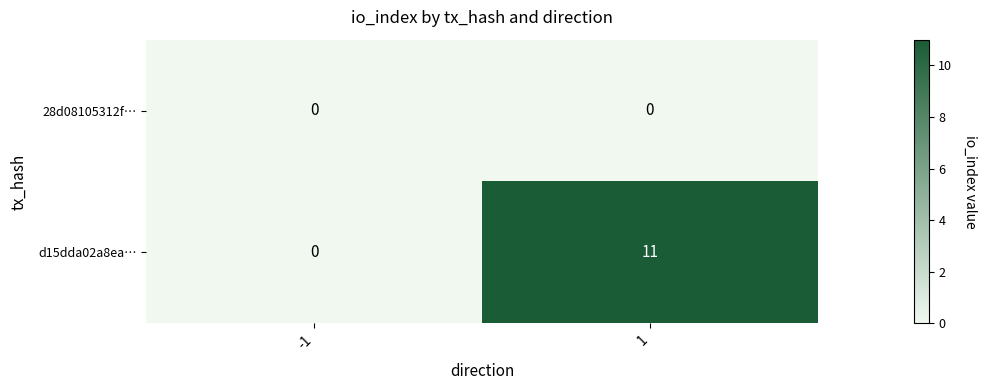

What is the difference between the d15dda02a8ea… values at -1 and 1?

11